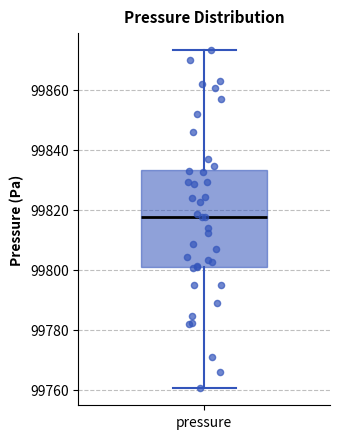

Transcribe this box plot: give where the median line is, the range the box spans, and where the two whiskers end, as read against the y-axis. The values are not printed on the chart, so give them approximately, as read against the axis.

median 99818, box 99800 to 99834, whiskers 99760 to 99874